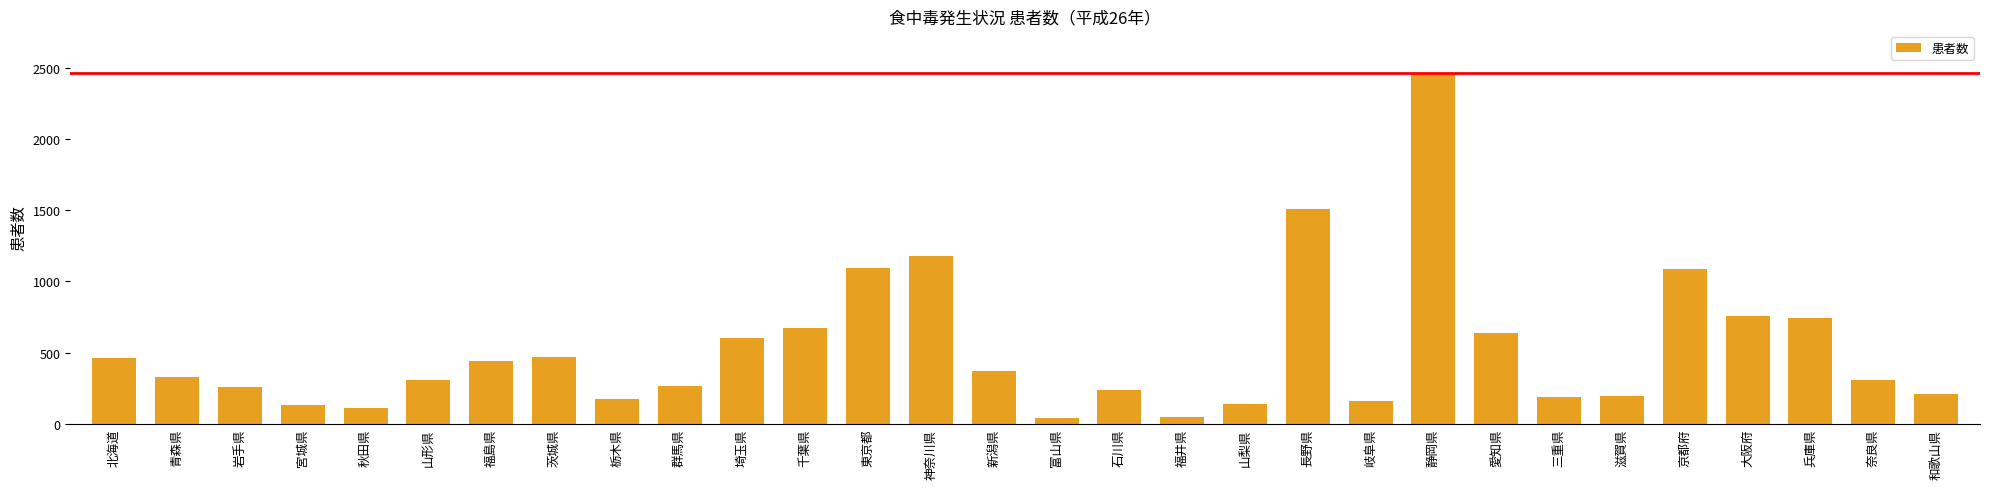

What is the label of the 23rd bar from the left?

愛知県